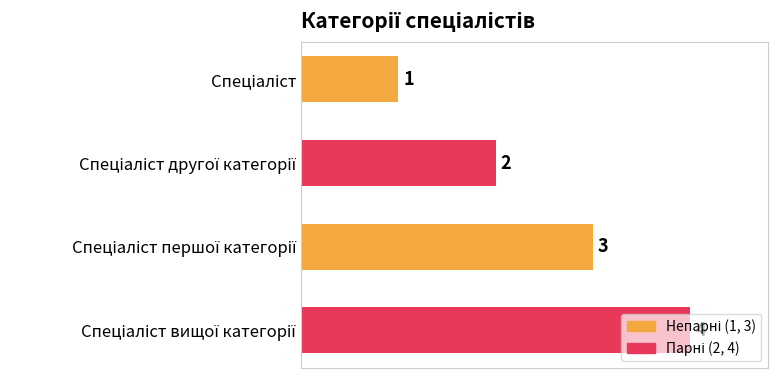

What is the value of the 1st bar from the top?

1